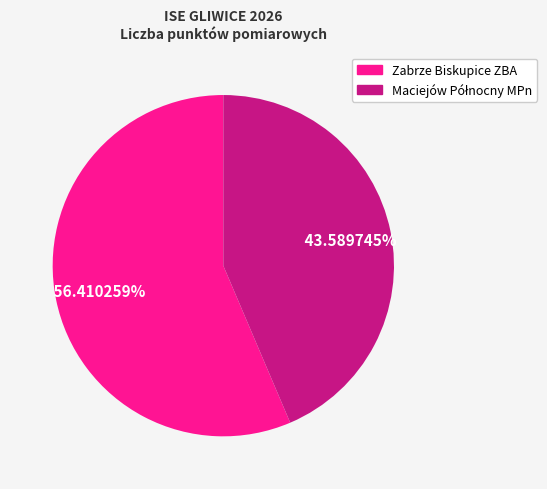

How many slices are in this pie chart?

2